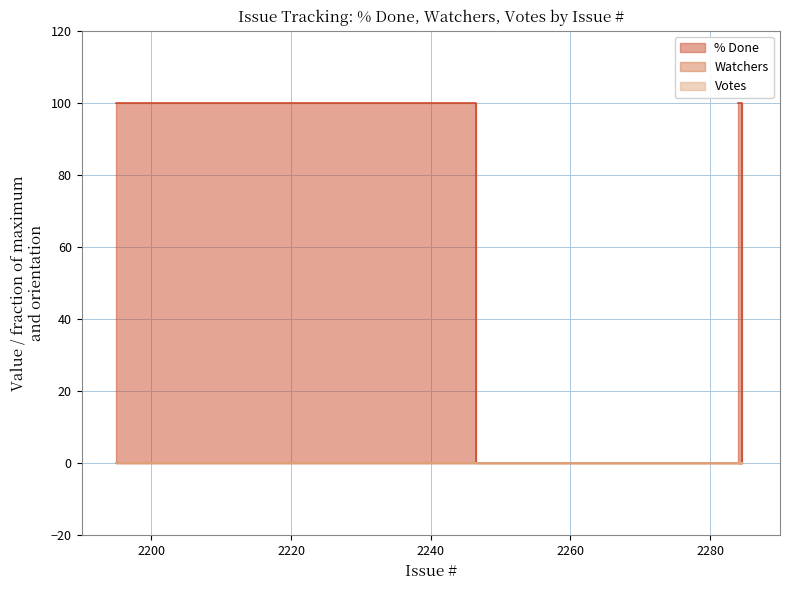

The Watchers series shows 0 at 2195. True or false?

True